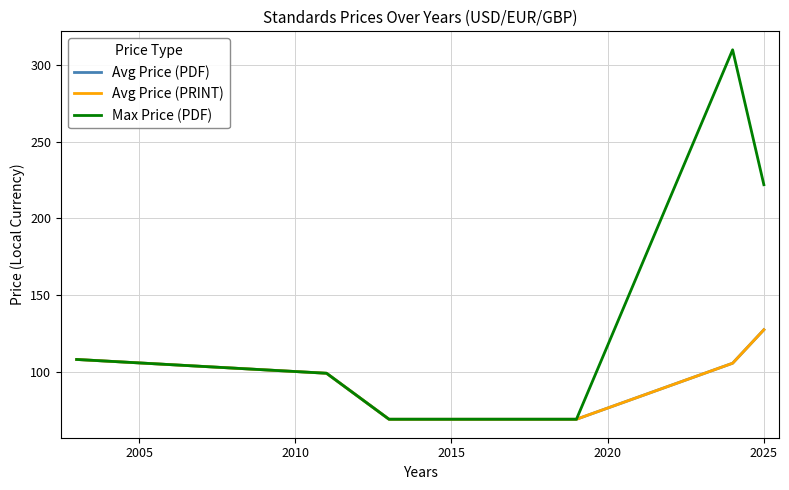

Does the chart have visible grid lines?

Yes